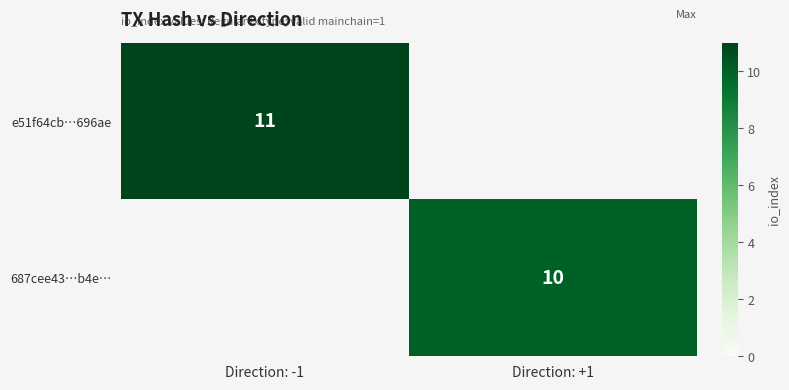

The e51f64cb…696ae series shows 4 at Direction: -1. True or false?

False